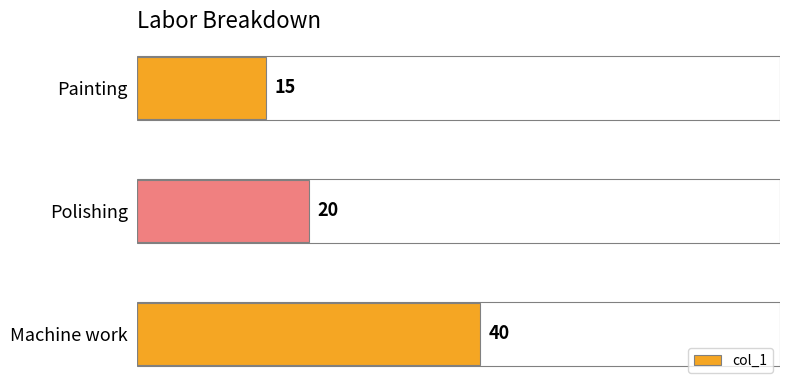

At which category does the chart reach its minimum across all series?

Painting